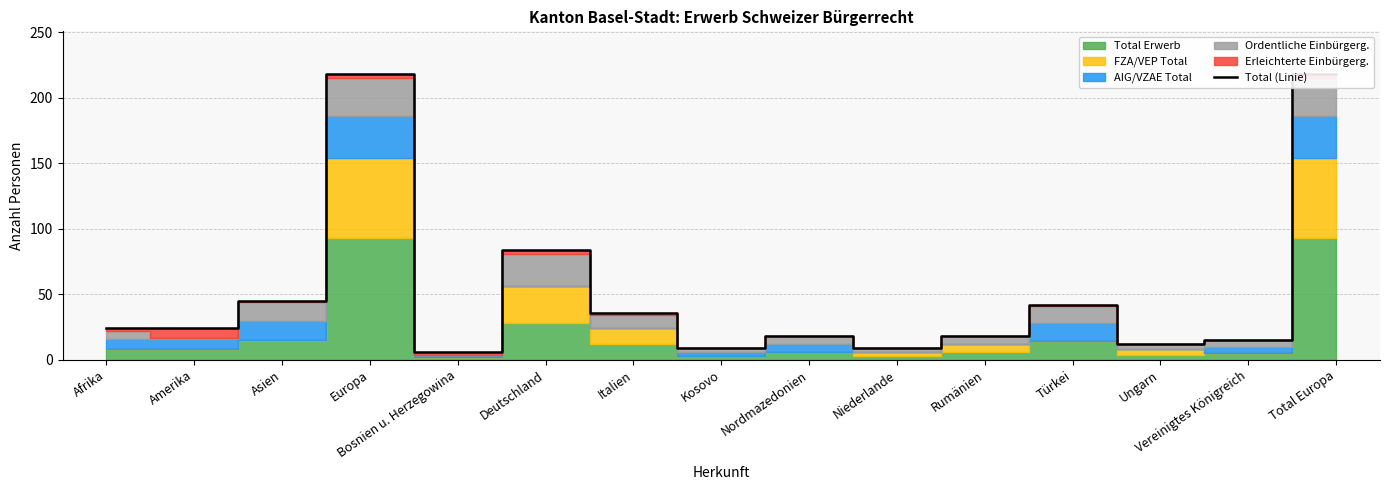

What is the greatest value displayed?

218